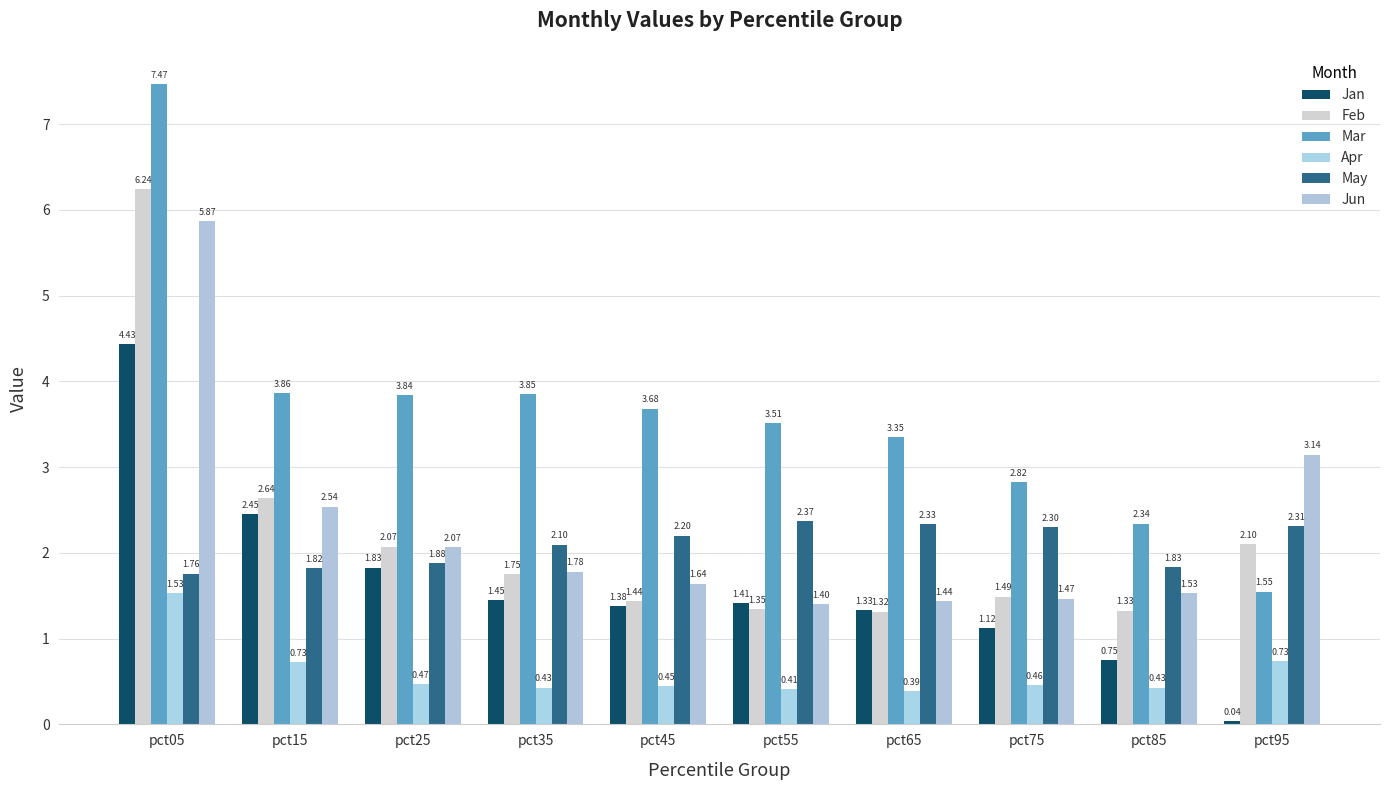

Where is May nearest to the value 2?

pct35